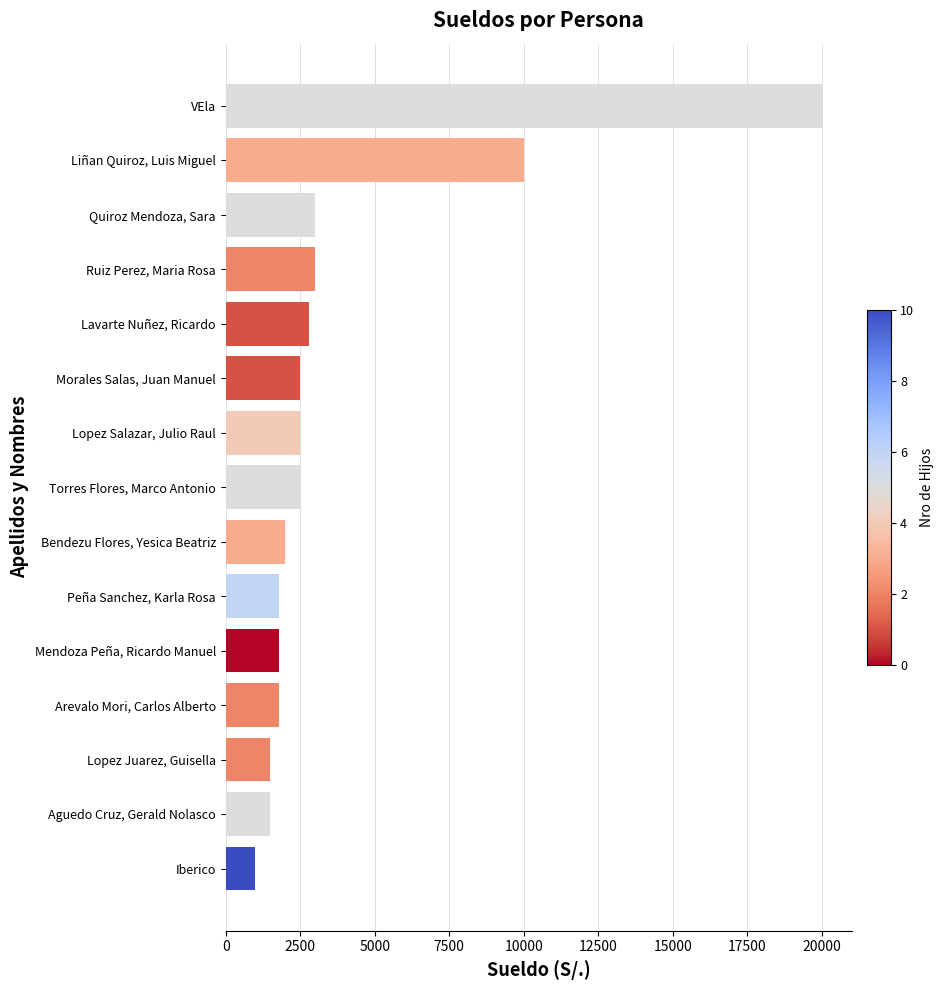

What is the sum of all values?

57700